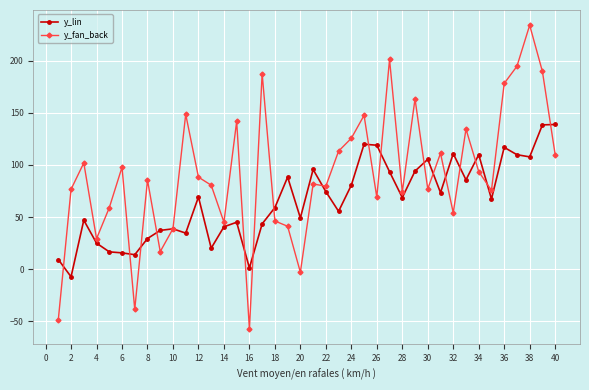

What is the minimum value shown in the chart?

-57.4